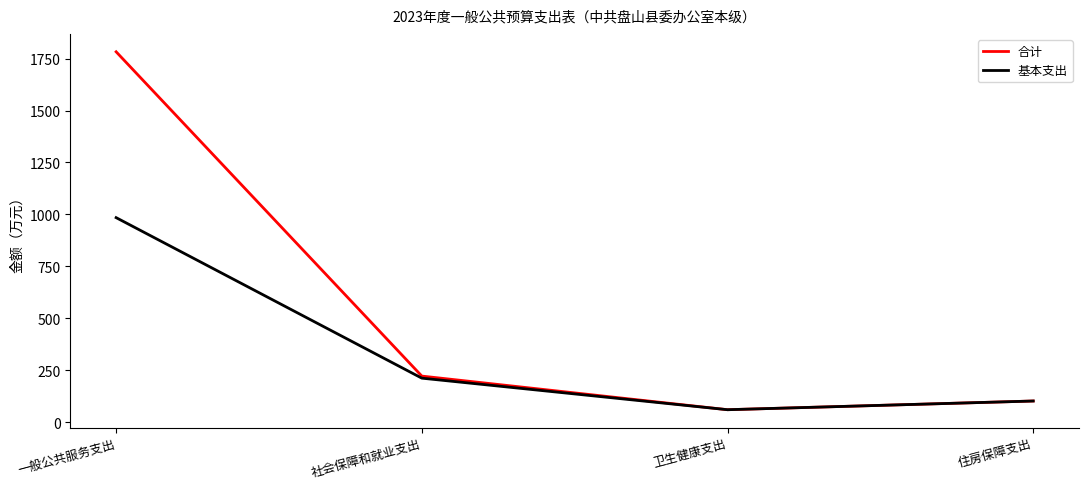

Which series has the largest total across all categories?

合计